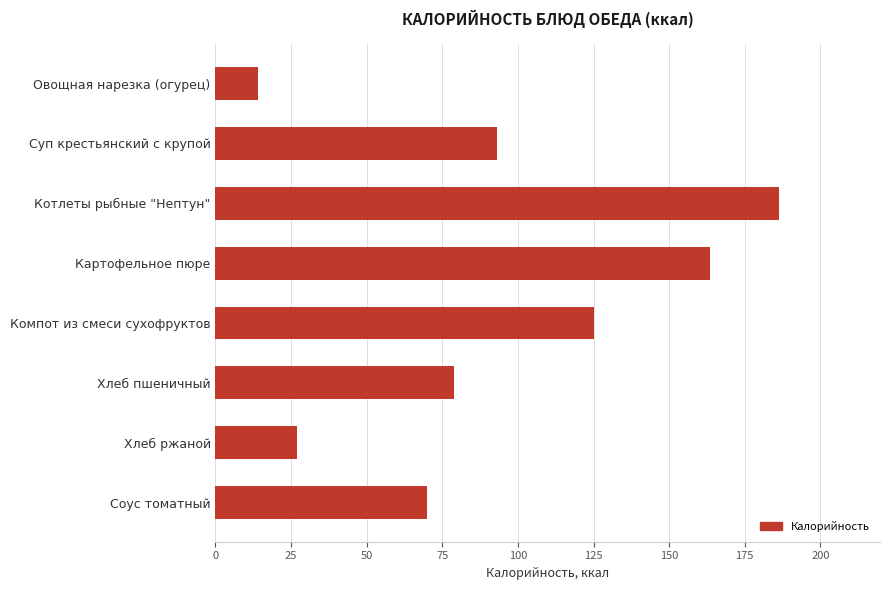

What is the average value?

94.7